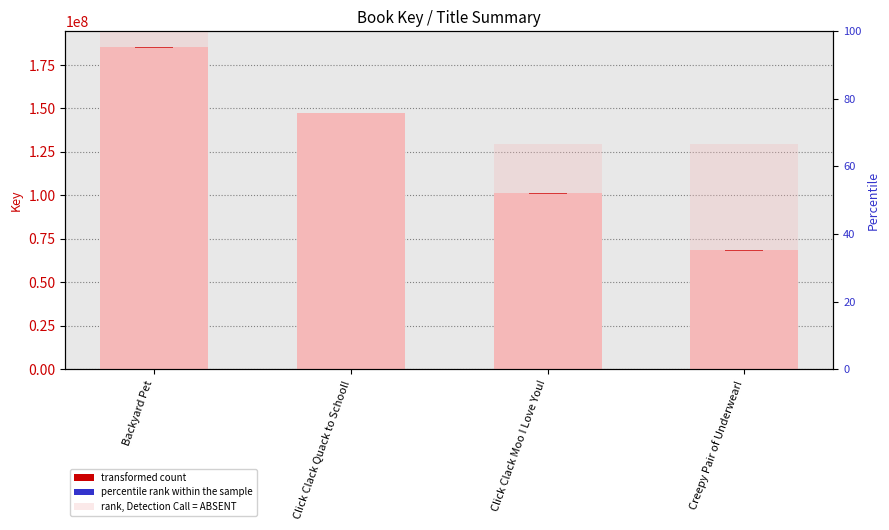

Reading right to left, extract all data points from this chart.

Creepy Pair of Underwear!=66.7	Click Clack Moo I Love You!=66.7	Click Clack Quack to School!=66.7	Backyard Pet=100.0